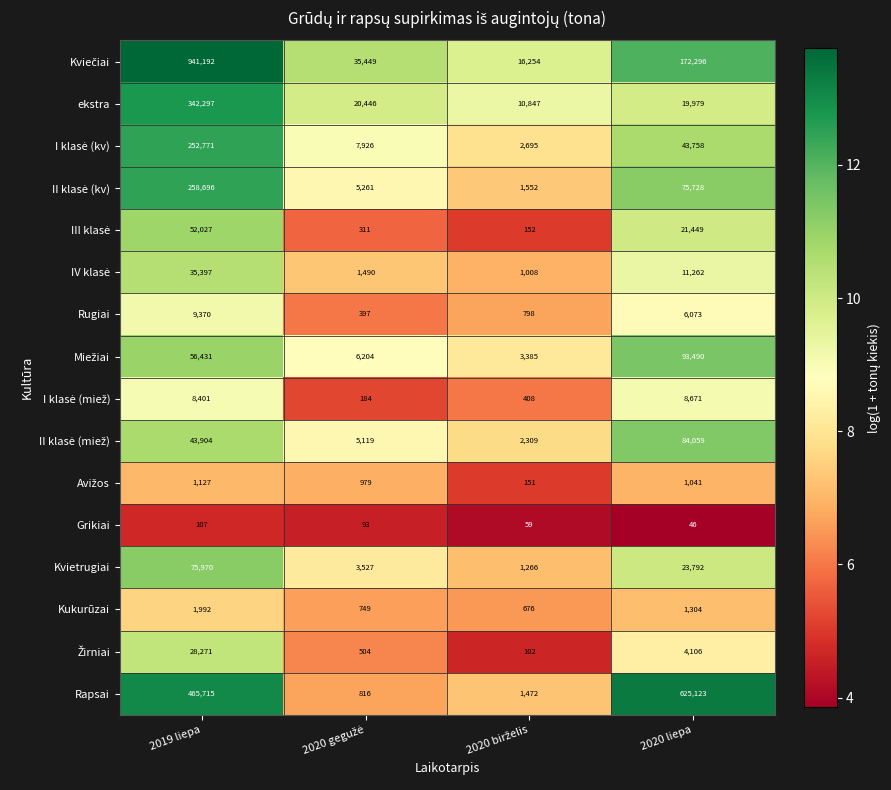

Which category has the highest value across all series?

2019 liepa